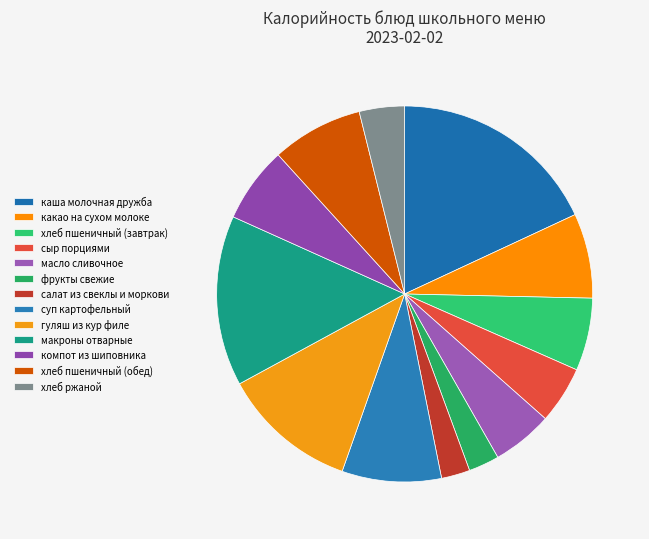

Is there a majority slice in this chart?

No